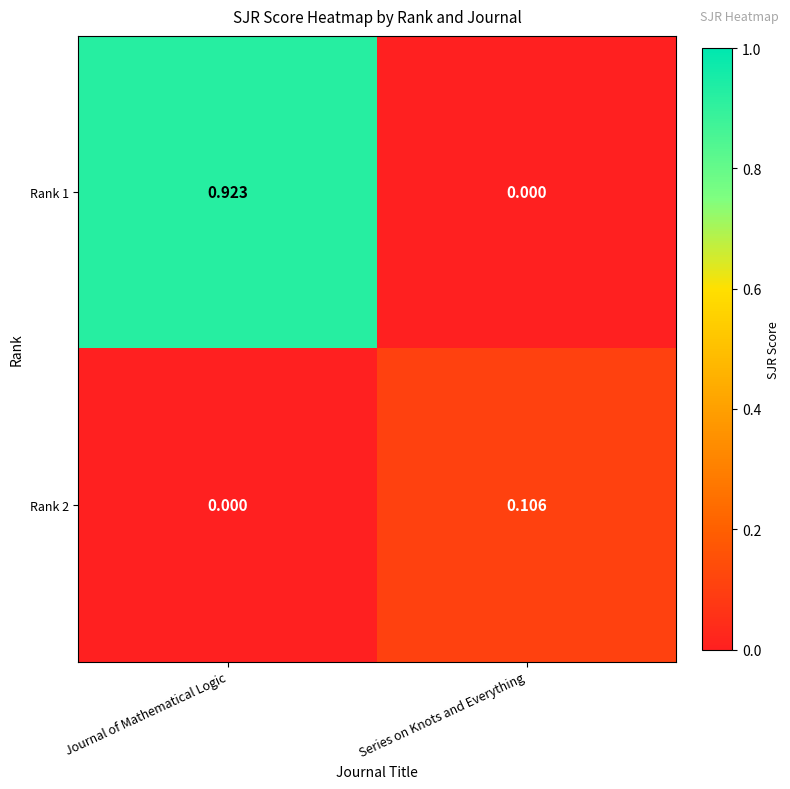

At which category is the sum across all series the highest?

Journal of Mathematical Logic